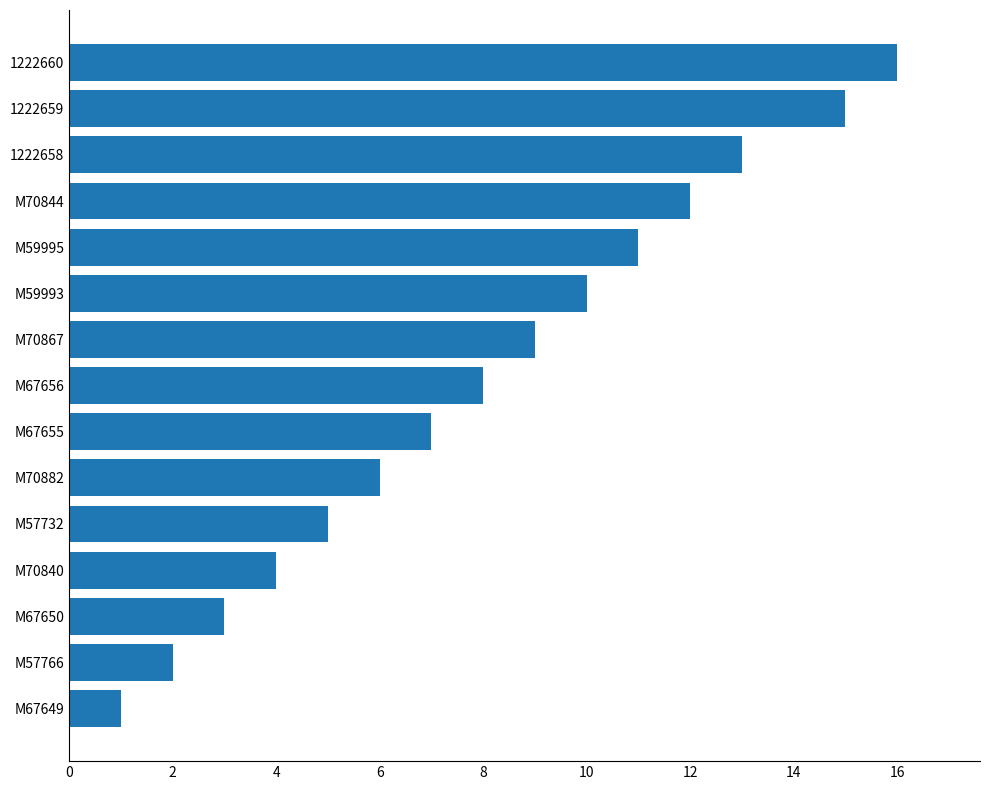

What is the difference between the maximum and minimum values?

15